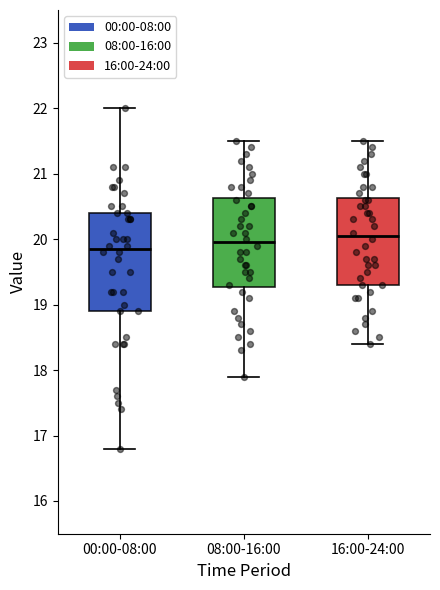

Reading left to right, transcribe this box plot: for each box, give where its median line is, the range the box spans, and where its two whiskers end, as read against the y-axis. The values are not printed on the chart, so give them approximately, as read against the axis.

00:00-08:00: median 19.9, box 18.9 to 20.4, whiskers 16.8 to 22.0
08:00-16:00: median 20.0, box 19.3 to 20.6, whiskers 17.9 to 21.5
16:00-24:00: median 20.1, box 19.3 to 20.6, whiskers 18.4 to 21.5